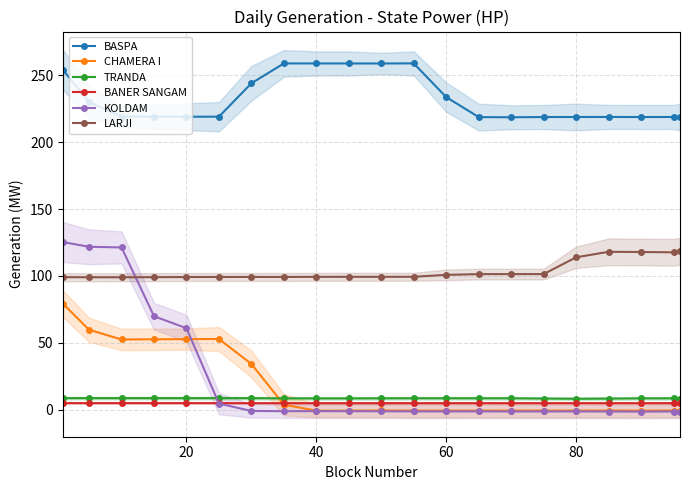

How many values in the KOLDAM series exceed -1?

7